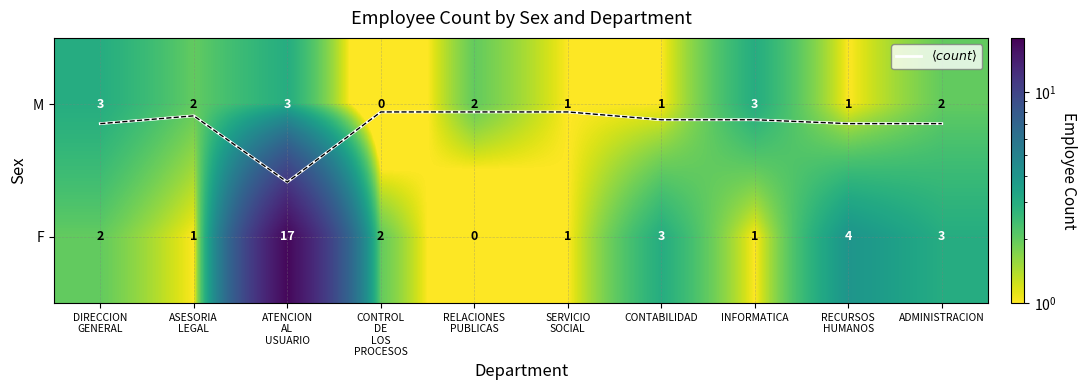

At which category is the sum across all series the highest?

ATENCION
AL
USUARIO